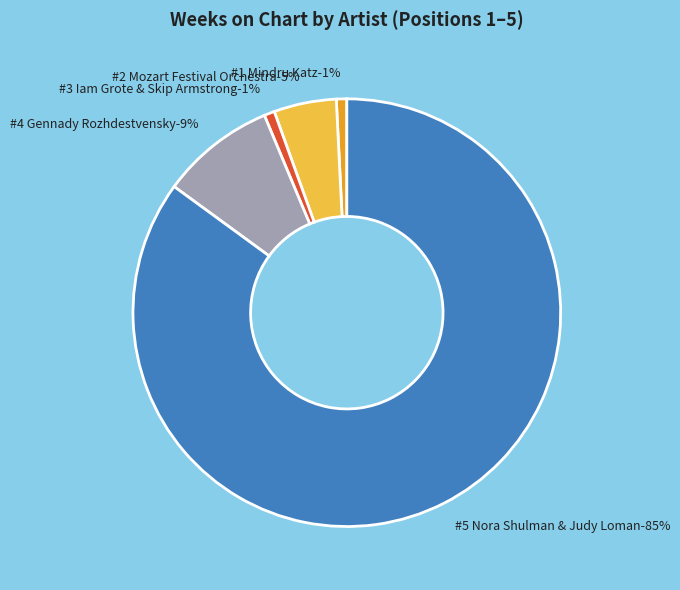

Between #4 Gennady Rozhdestvensky and #5 Nora Shulman & Judy Loman, which is larger?

#5 Nora Shulman & Judy Loman